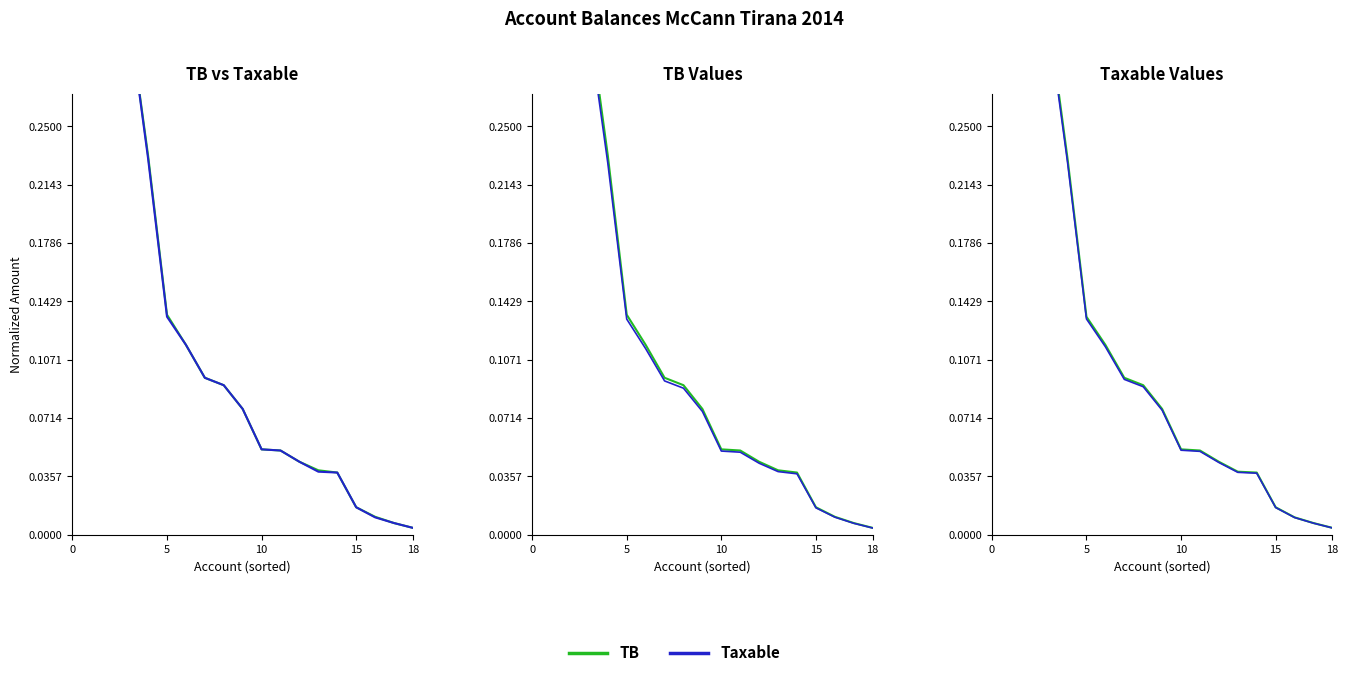

Rank the series at 18 from lowest to highest value.

Taxable, TB